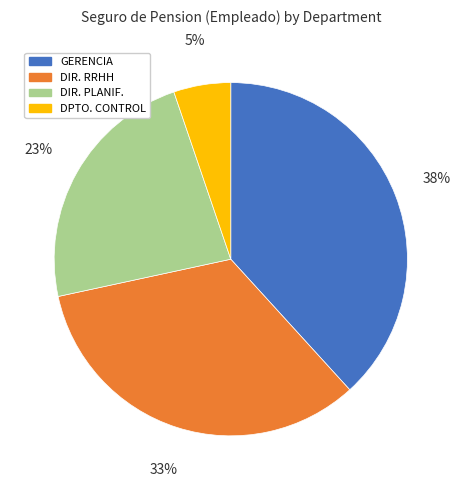

How many segments does this pie chart have?

4